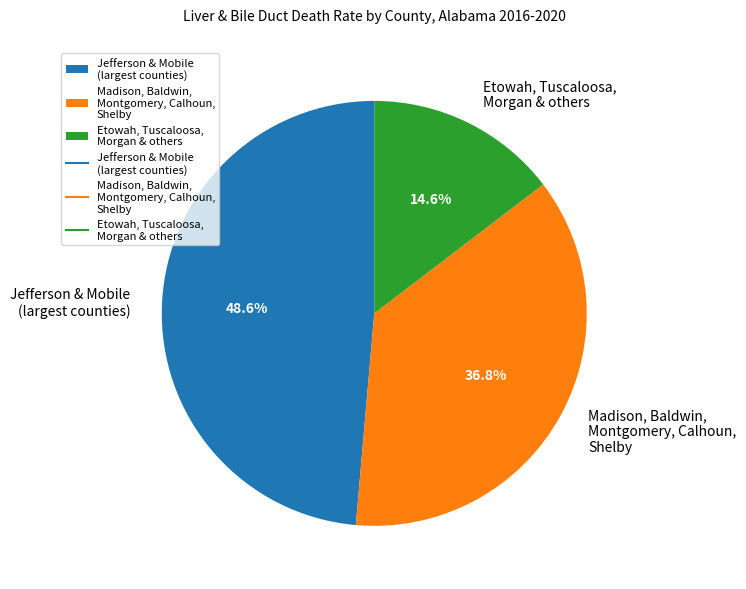

Rank the categories by value from highest to lowest.

Jefferson & Mobile (largest counties), Madison, Baldwin, Montgomery, Calhoun, Shelby, Etowah, Tuscaloosa, Morgan & others